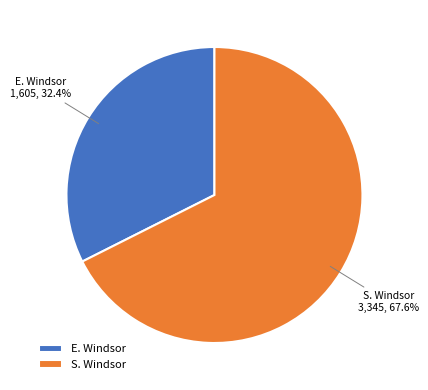

How many segments does this pie chart have?

2